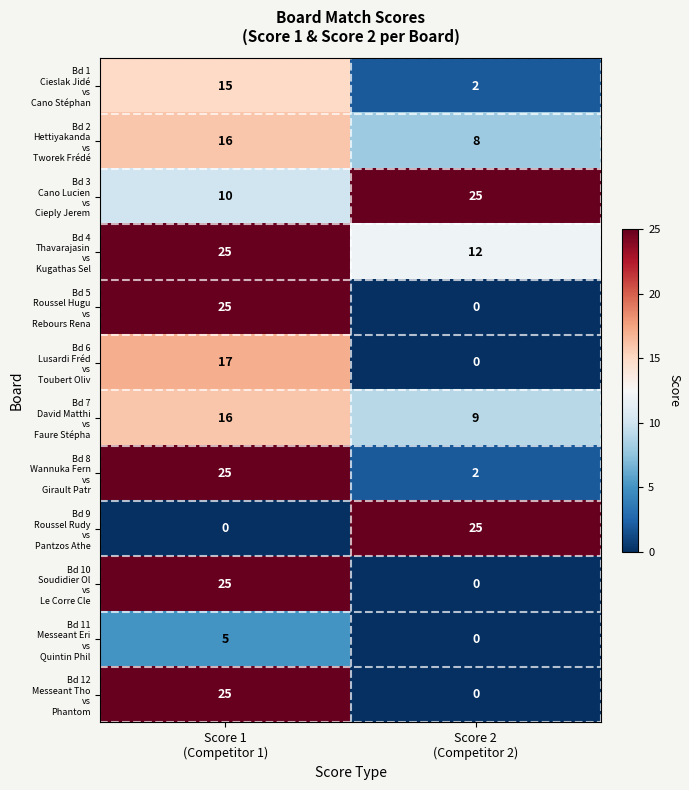

What is the total value across all series at Score 1
(Competitor 1)?

204